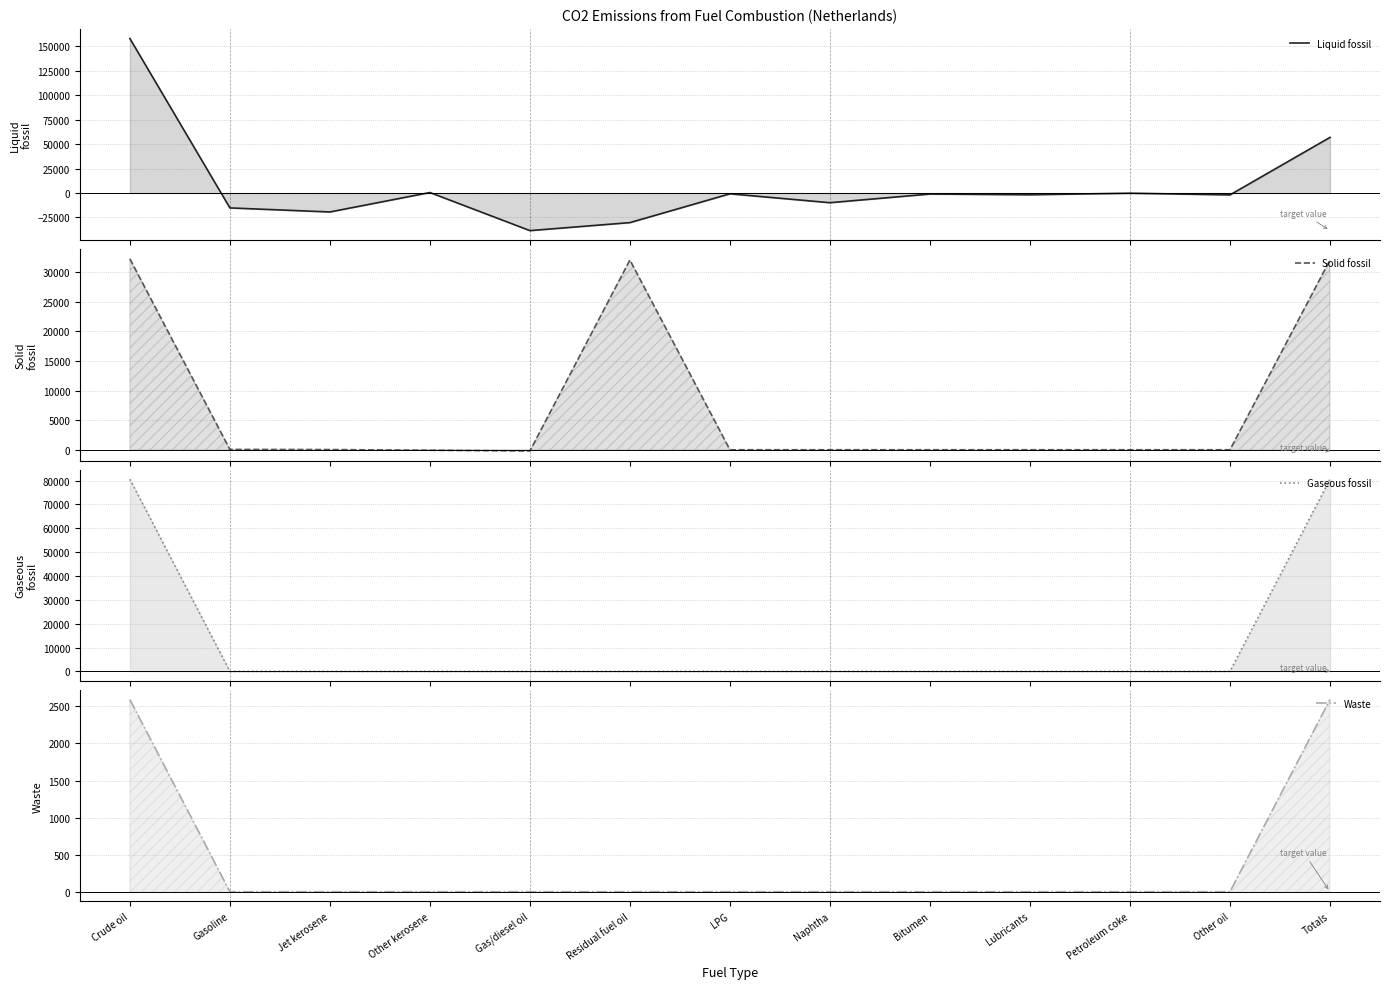

What is the sum of all Liquid fossil values?

96859.8